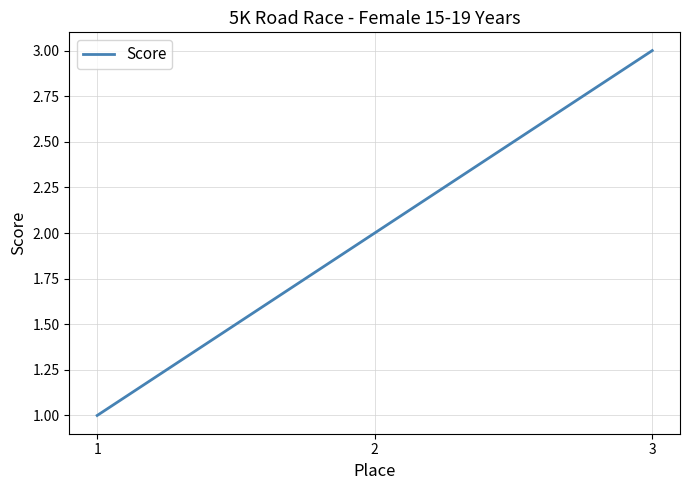

What is the average value?

2